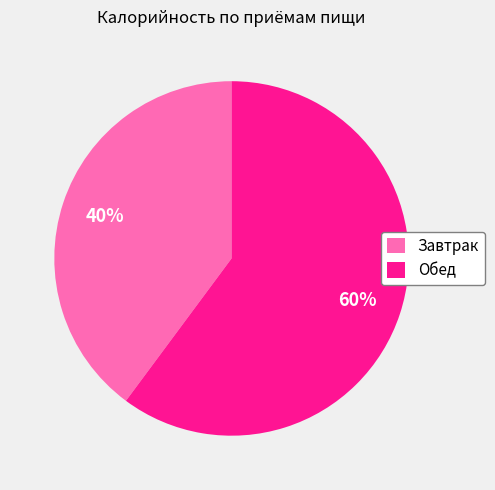

To the nearest percent, what is the average slice percentage?

50%